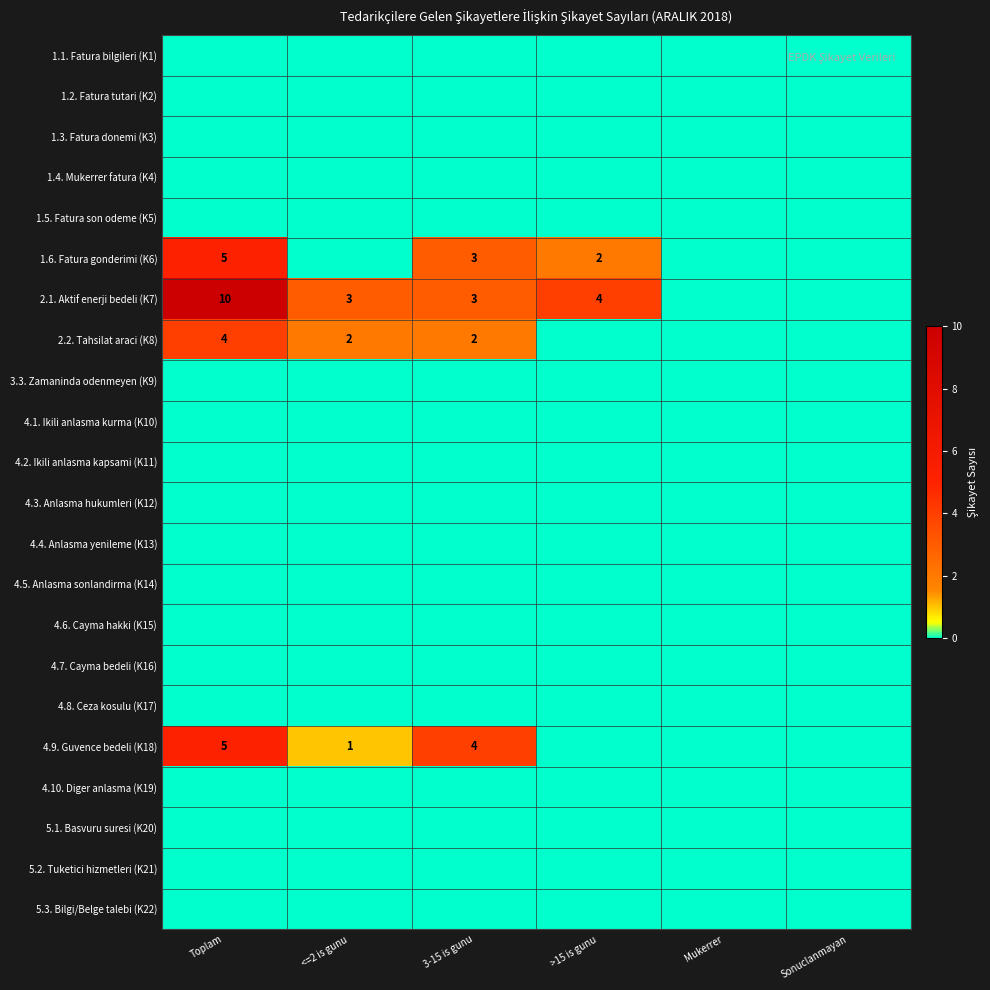

The value of 4.9. Guvence bedeli (K18) at <=2 is gunu is 1. True or false?

True